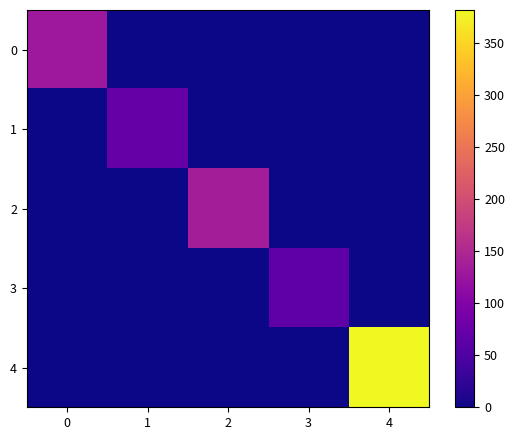

Reading left to right, extract all data points from this chart.

0: 0=129	1=0	2=0	3=0	4=0
1: 0=0	1=72	2=0	3=0	4=0
2: 0=0	1=0	2=136	3=0	4=0
3: 0=0	1=0	2=0	3=67	4=0
4: 0=0	1=0	2=0	3=0	4=382